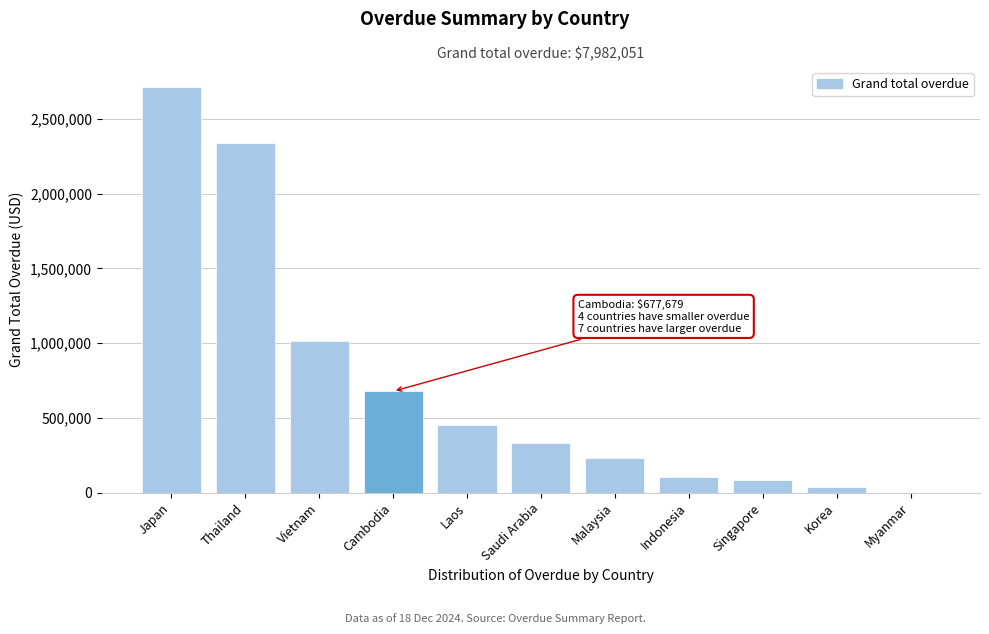

Reading left to right, list all the values displayed in this chart.

Japan=2712774.6	Thailand=2337794.4	Vietnam=1011147.2	Cambodia=677678.7	Laos=453142.9	Saudi Arabia=330539.7	Malaysia=231650.8	Indonesia=107353.4	Singapore=81494.5	Korea=38475.3	Myanmar=0.0